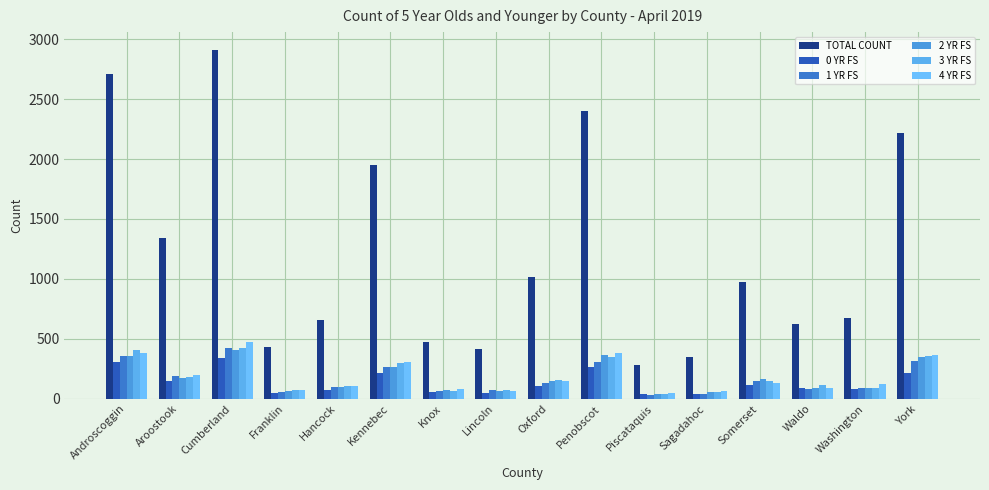

What is the sum of all TOTAL COUNT values?

19407